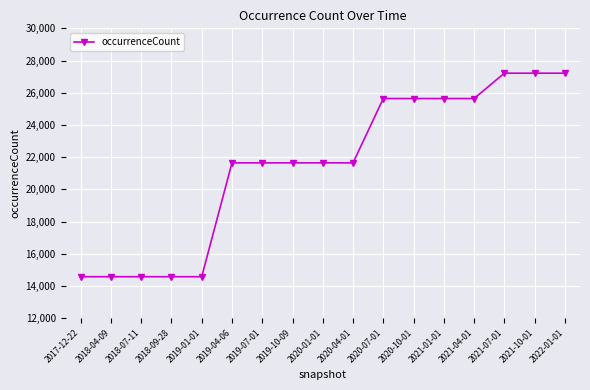

Between 2019-04-06 and 2021-07-01, which is larger?

2021-07-01